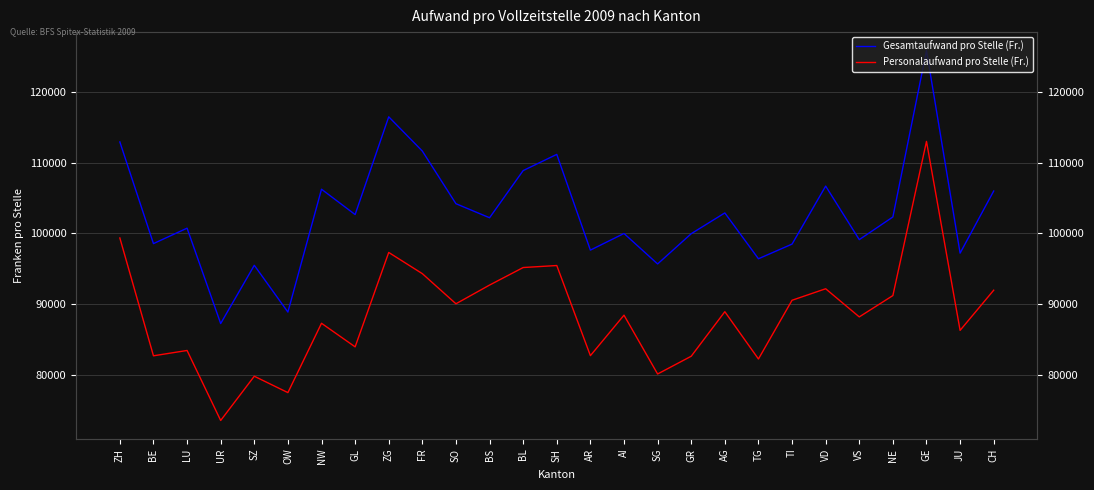

True or false: Personalaufwand pro Stelle (Fr.) and Gesamtaufwand pro Stelle (Fr.) intersect in this chart.

False